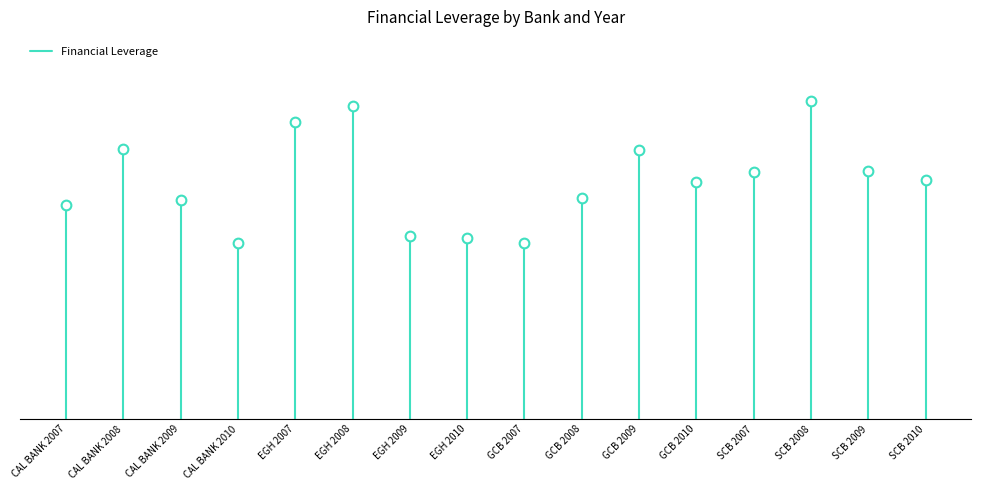

Count the number of data series in this chart.

1